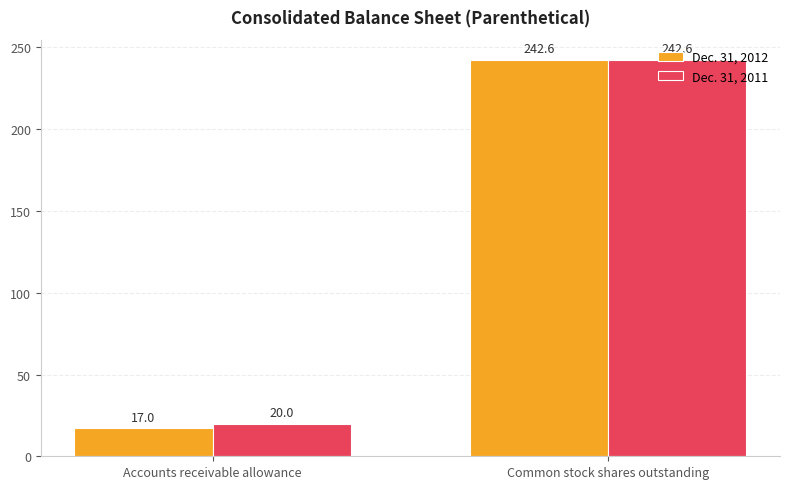

Reading left to right, transcribe all the data shown in this chart.

Dec. 31, 2012: 17.0	242.6
Dec. 31, 2011: 20.0	242.6